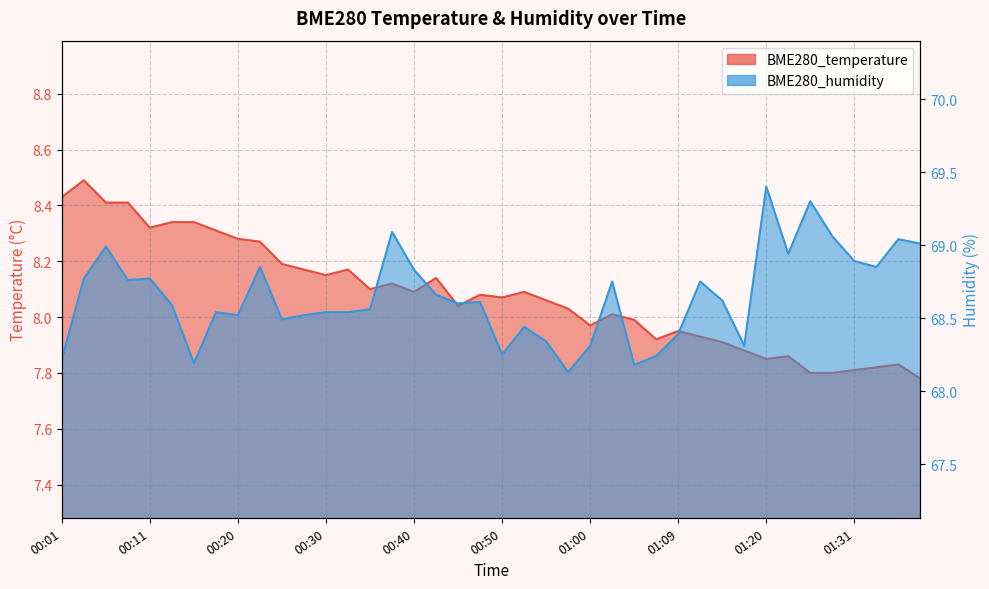

What is the difference between the BME280_temperature values at 00:20 and 01:15?

0.4